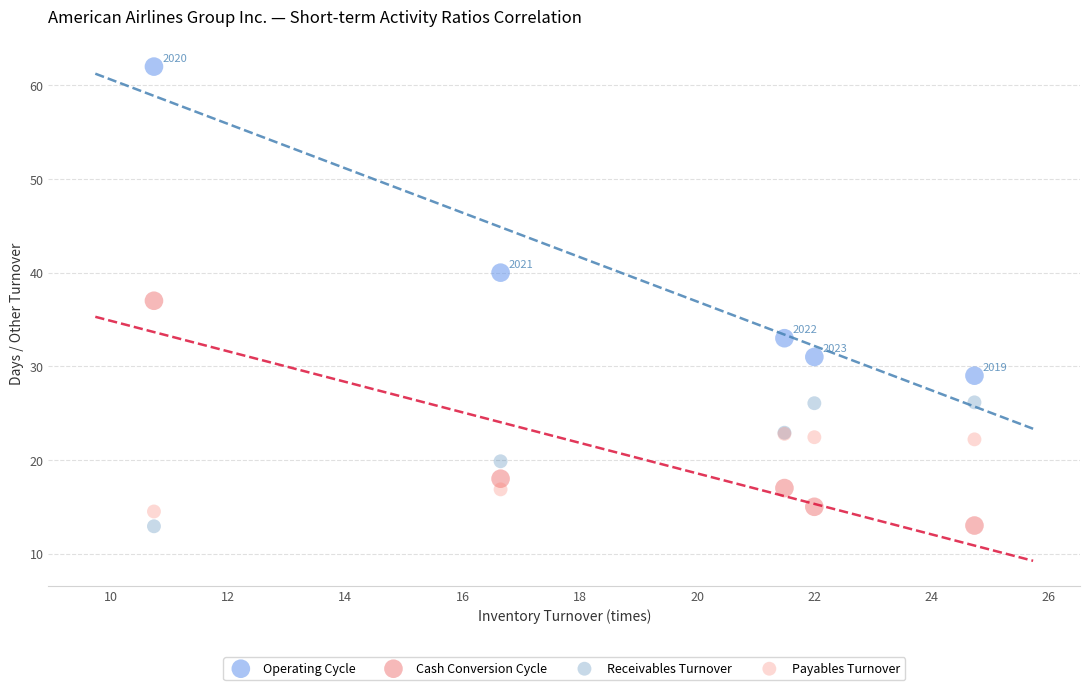

In the Operating Cycle series, what Y value is closest to 45?

40.0